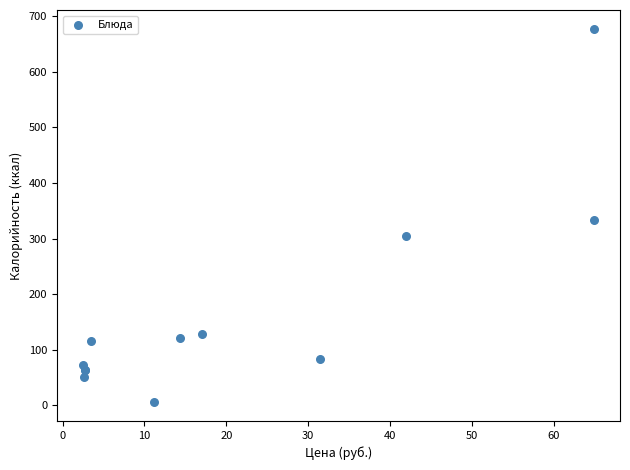

What Y value in the scatter plot is closest to 341?

333.6